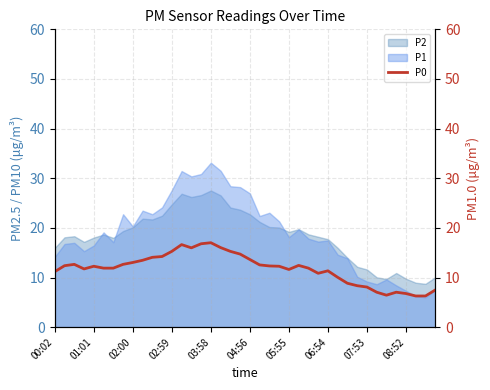

How many points are higher than both their immediate neighbors (excluding endpoints)?

7